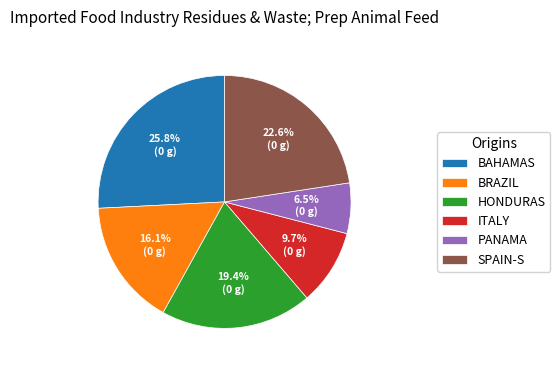

Does ITALY represent more than half of the total?

No